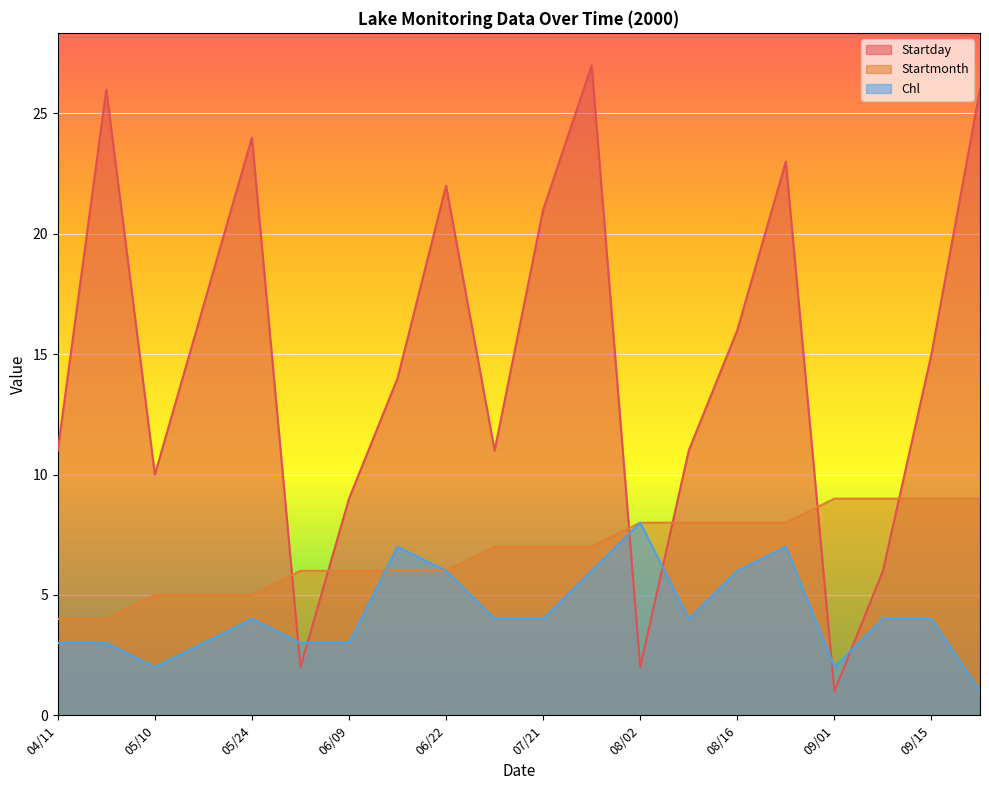

True or false: Startmonth has a value of 1 at 04/26.

False